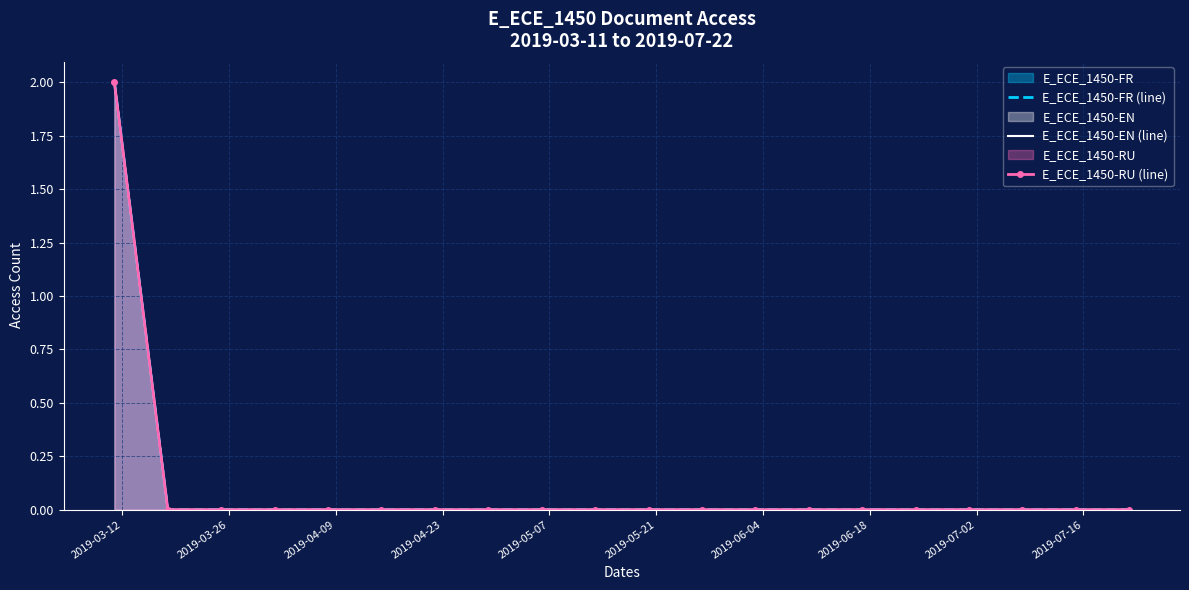

True or false: E_ECE_1450-RU (line) has a value of 1 at 2019-03-26.

False